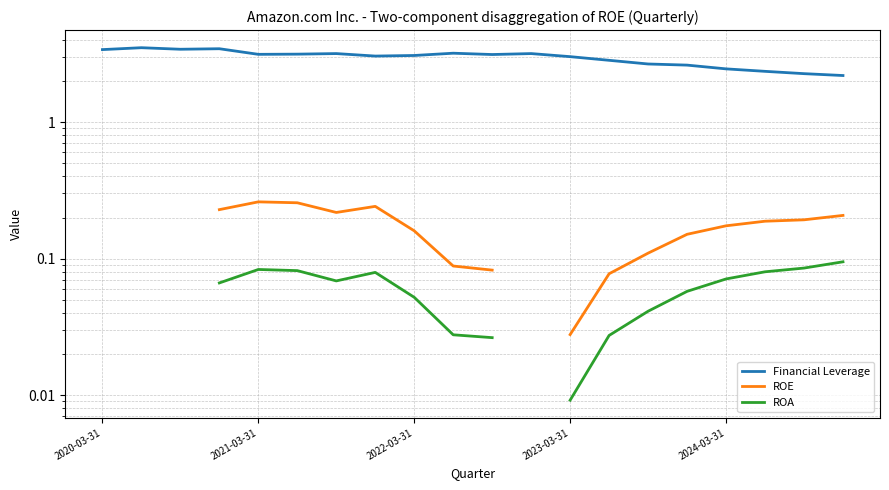

The ROA series shows 0.0 at 9. True or false?

True